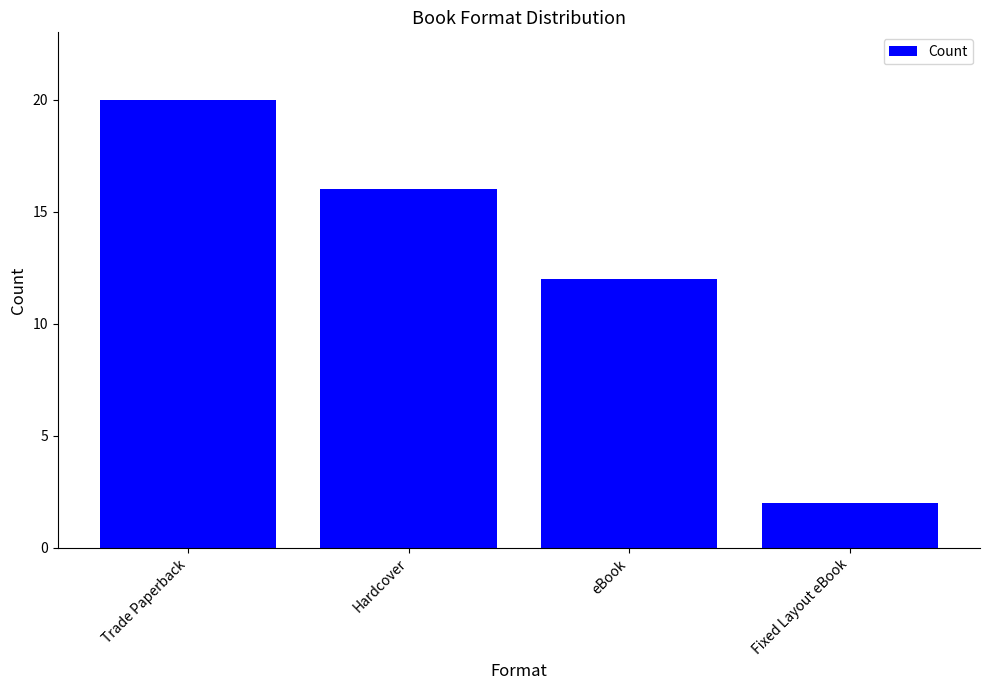

Are the bars horizontal?

No